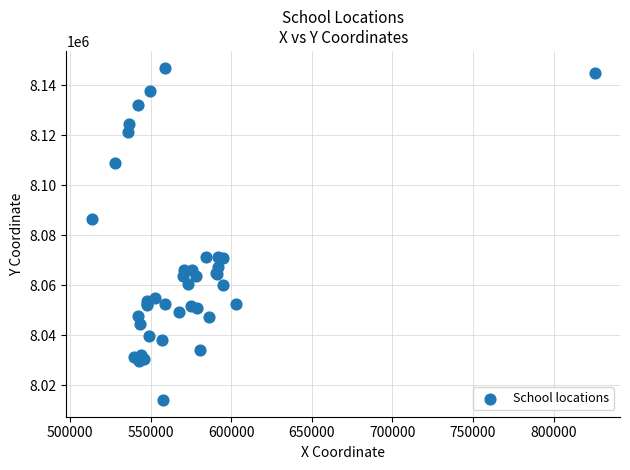

What Y value in the scatter plot is closest to 8080603?

8086497.9